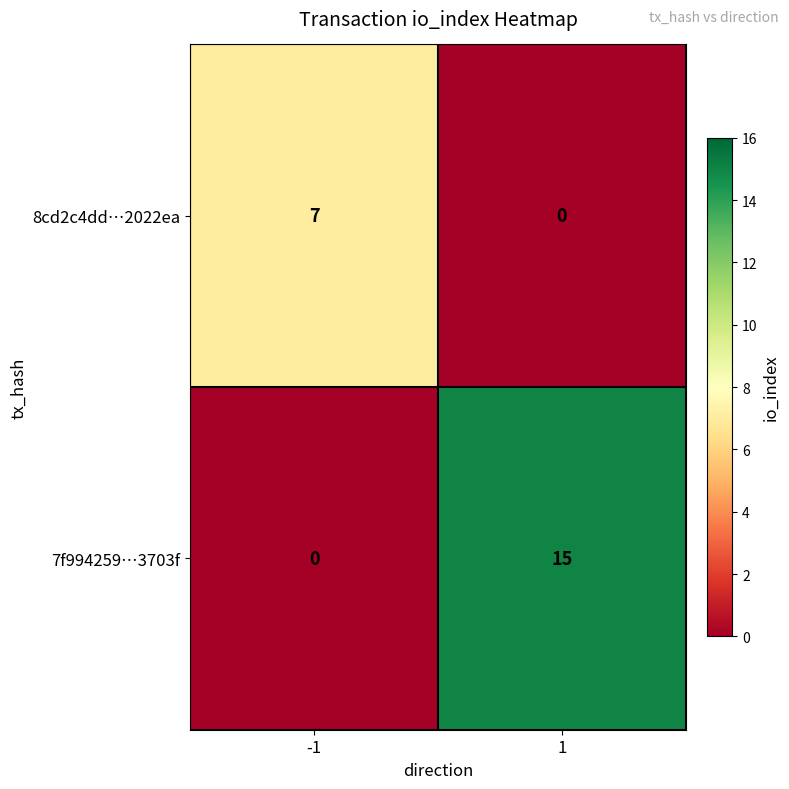

Rank the series by their maximum value, from highest to lowest.

7f994259…3703f, 8cd2c4dd…2022ea